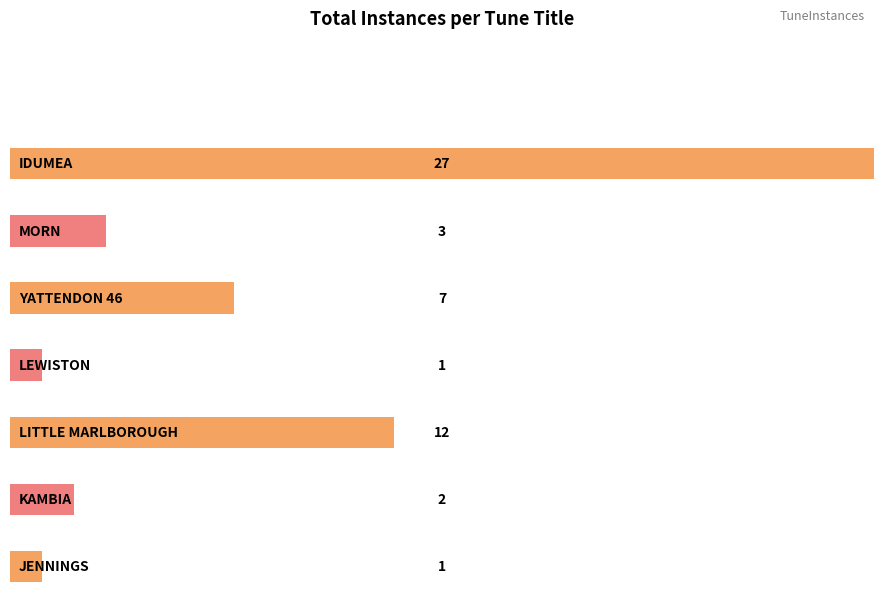

Where does the data first go above 3?

IDUMEA